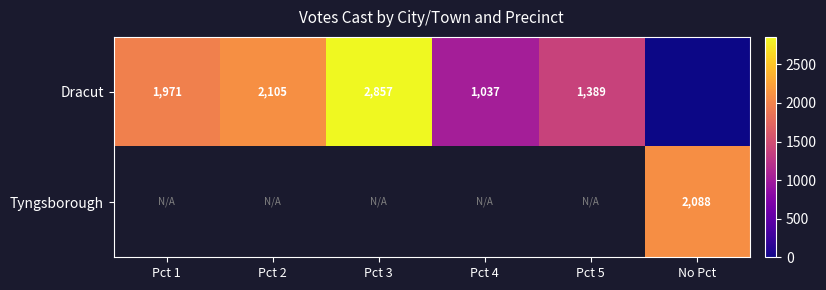

True or false: Dracut has a value of 768 at Pct 3.

False